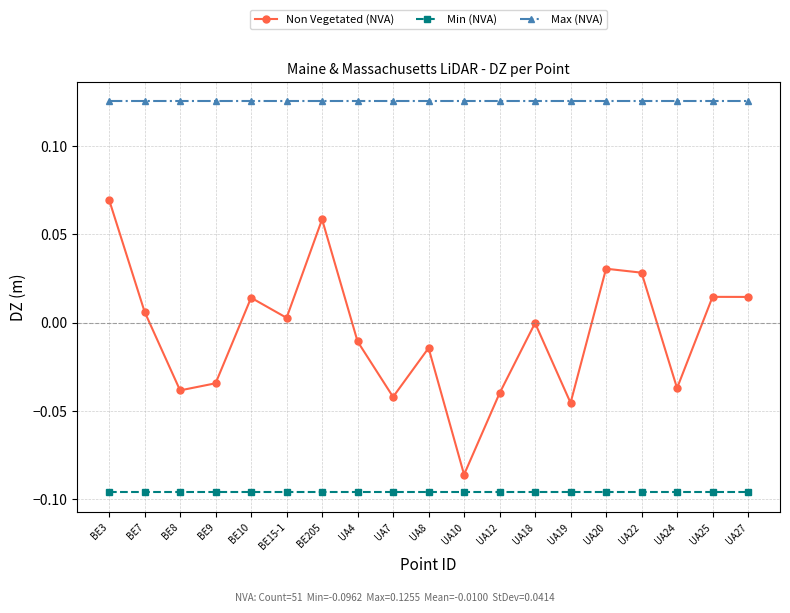

What is the label of the 11th point from the left?

UA10